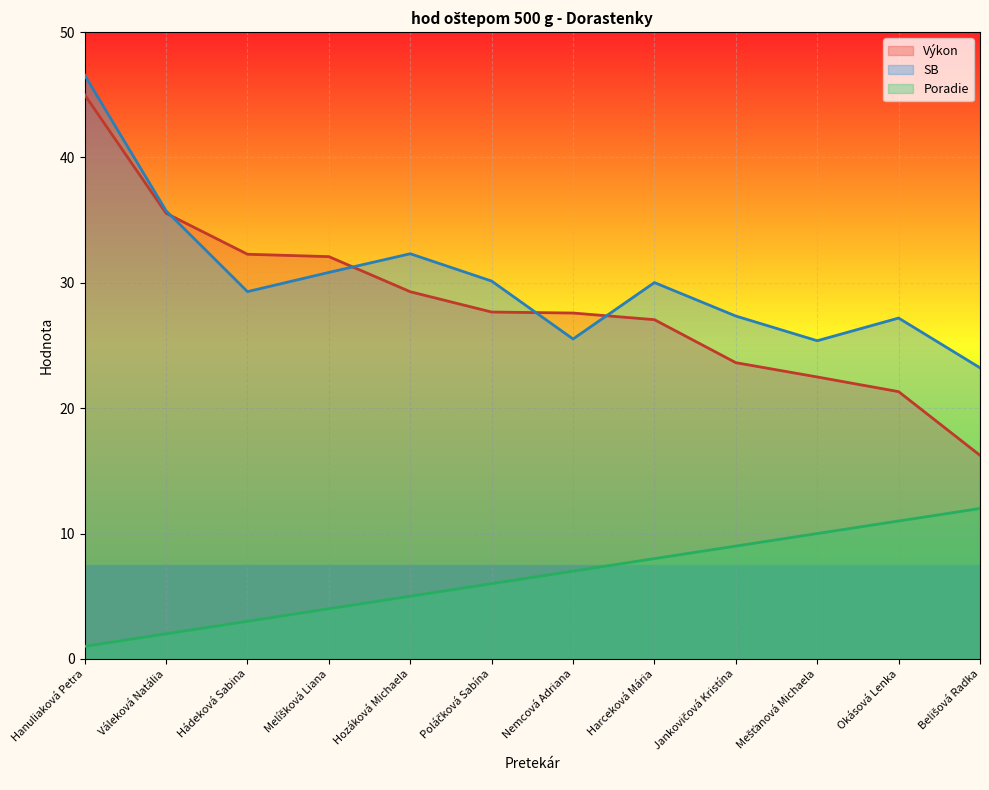

How many series are shown in this chart?

3